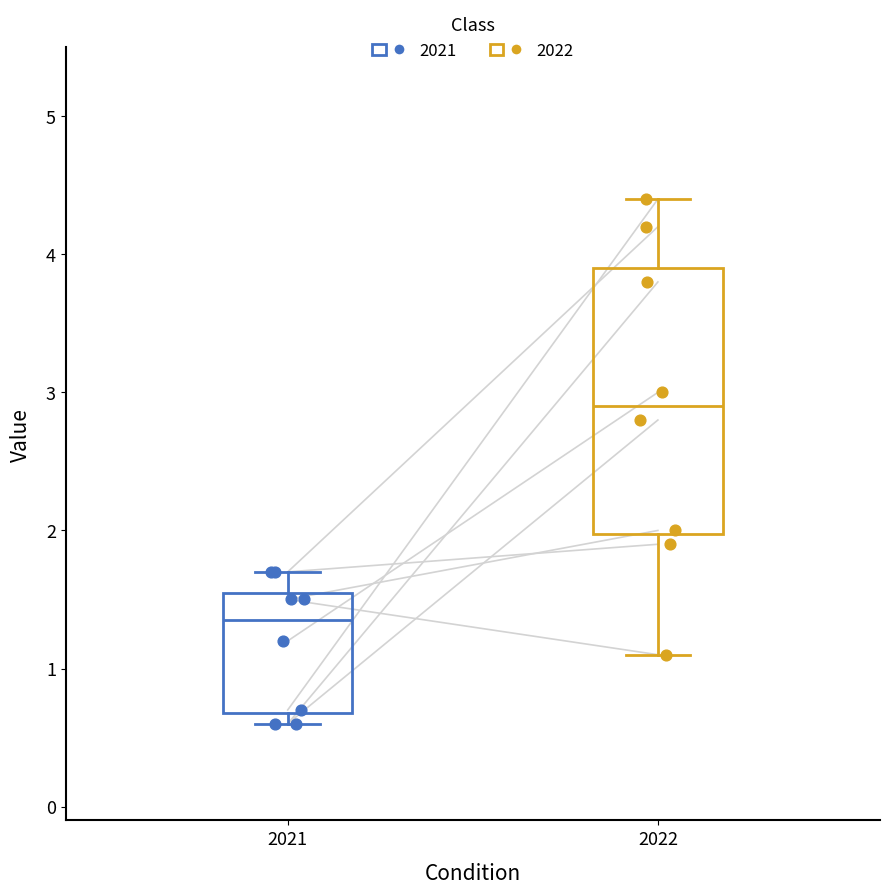

Where is the lower edge of the box at x = 2022 on the y-axis? The values are not printed on the chart, so give them approximately, as read against the axis.

2.0